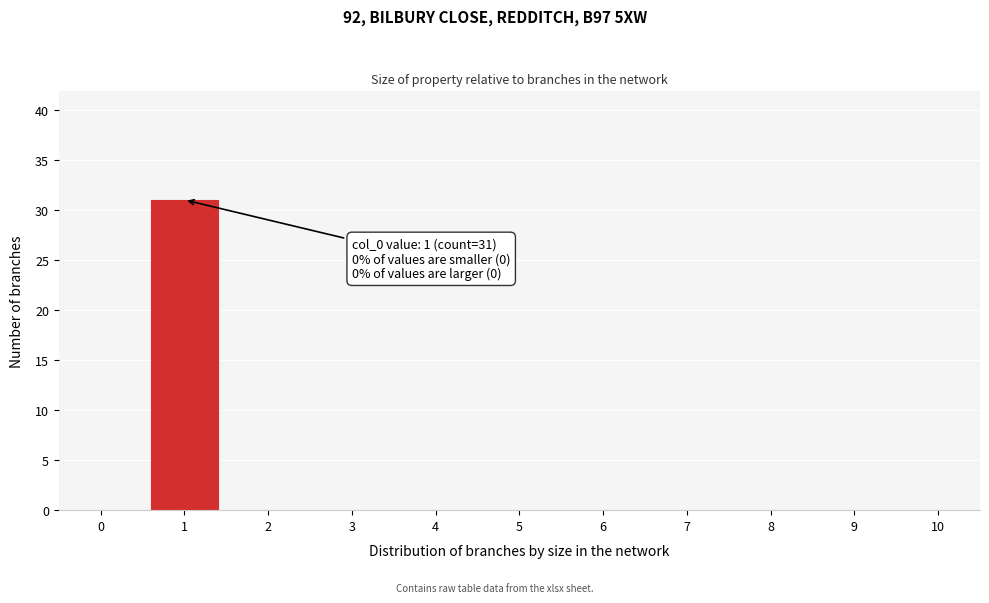

Reading left to right, list all the values displayed in this chart.

0=0	1=31	2=0	3=0	4=0	5=0	6=0	7=0	8=0	9=0	10=0